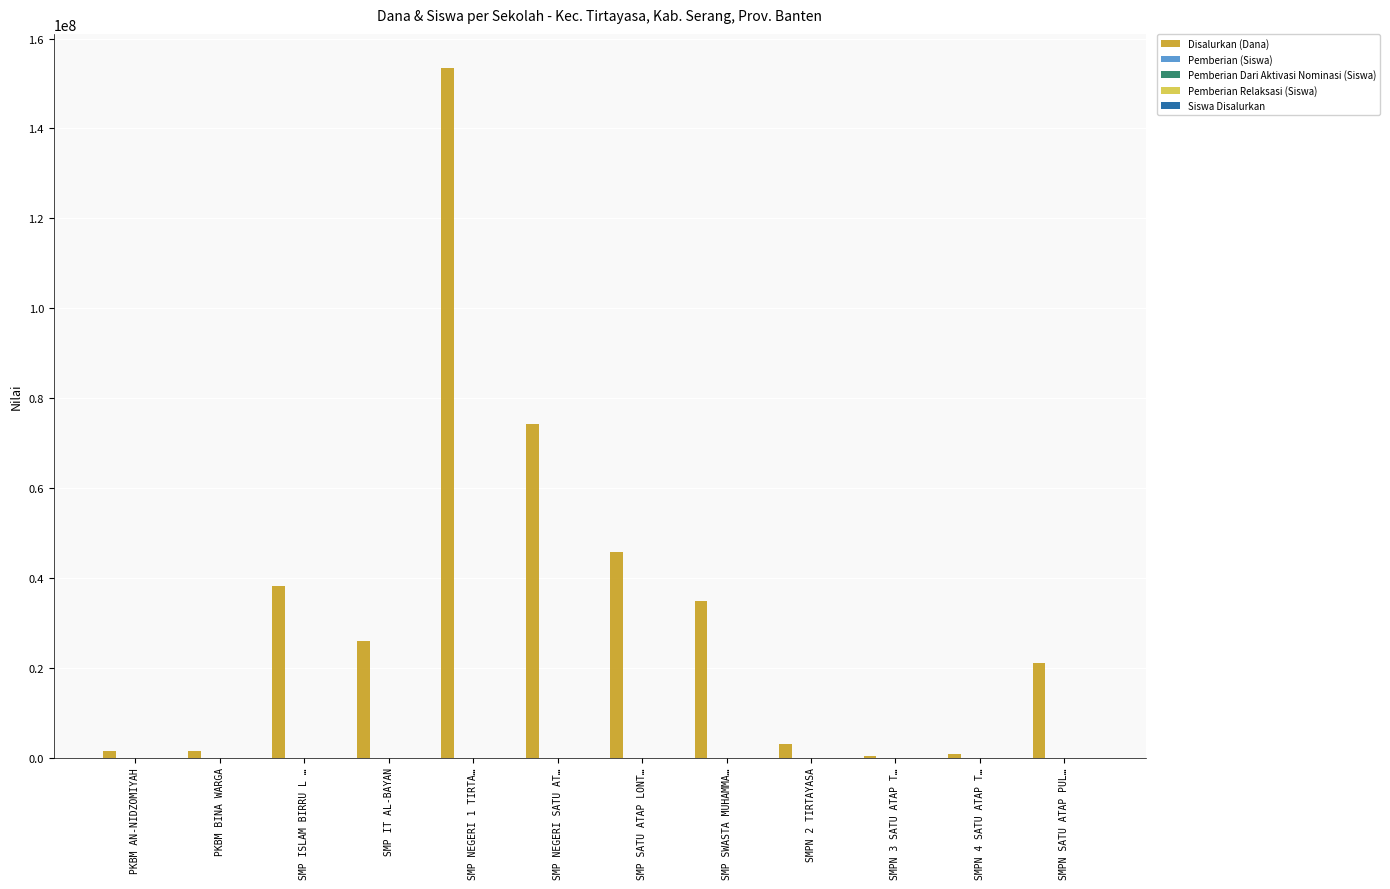

What is the sum of all Disalurkan (Dana) values?

400500000